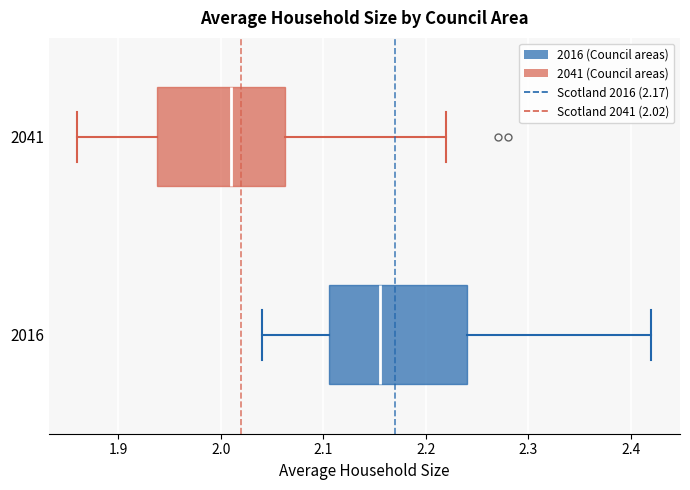

Which box's median line is the furthest to the left?

2041